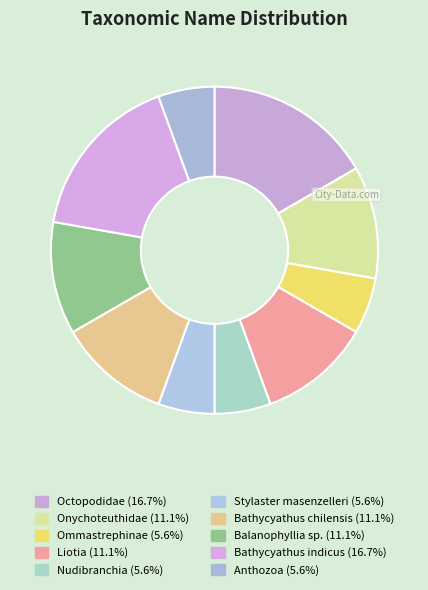

To the nearest percent, what is the difference between the Ommastrephinae and Bathycyathus chilensis slice percentages?

6%